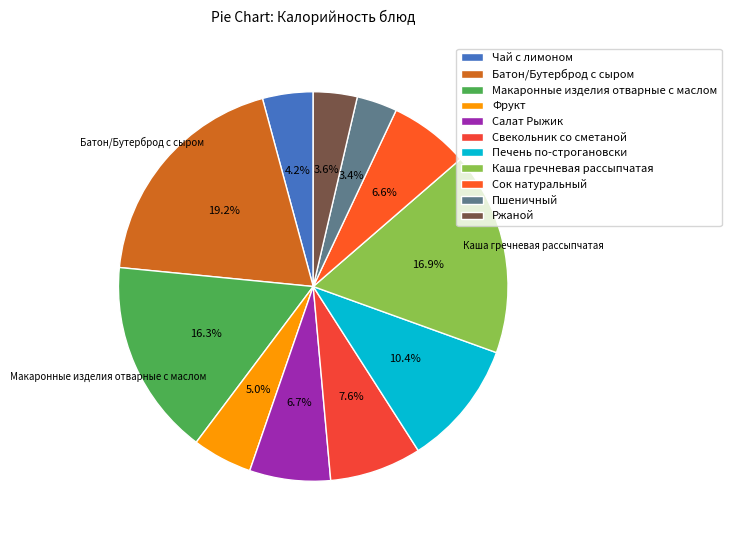

To the nearest percent, what percentage of the pie is Салат Рыжик?

7%